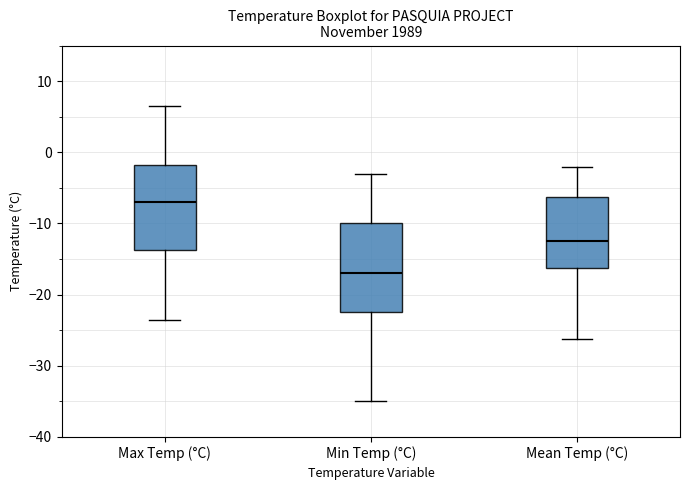

Which box has the highest median line?

Max Temp (°C)